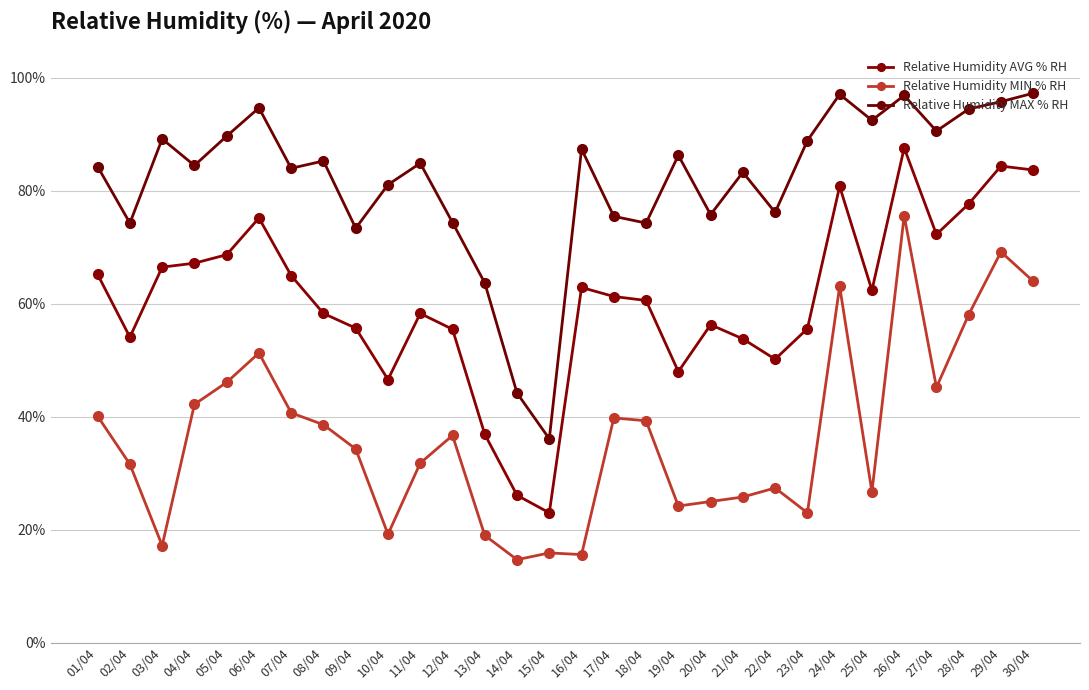

What is the sum of the Relative Humidity MAX % RH values at 05/04 and 01/04?

174.0